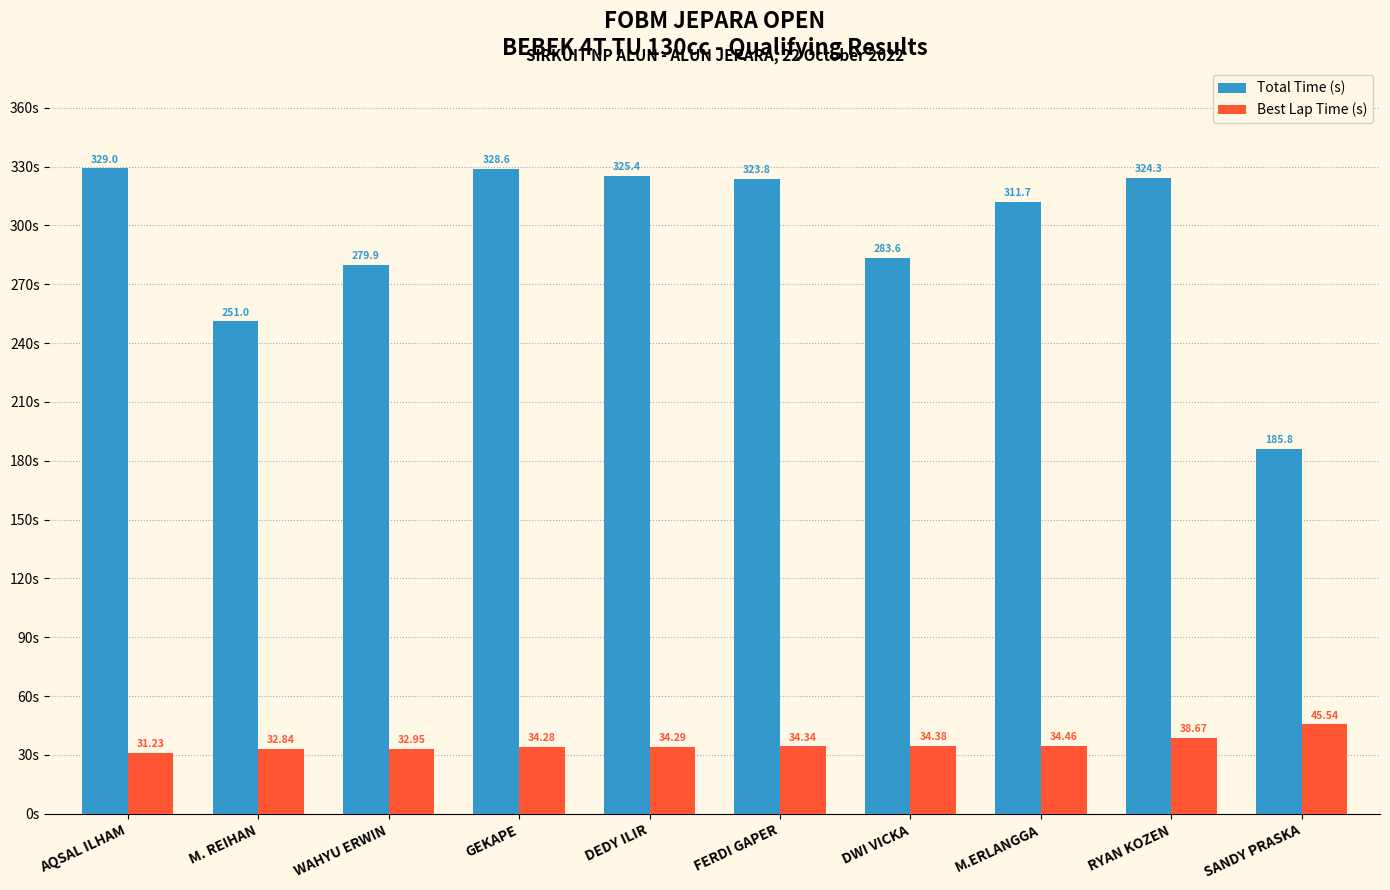

What is the value of the Total Time (s) bar at the 10th from the left?

185.8